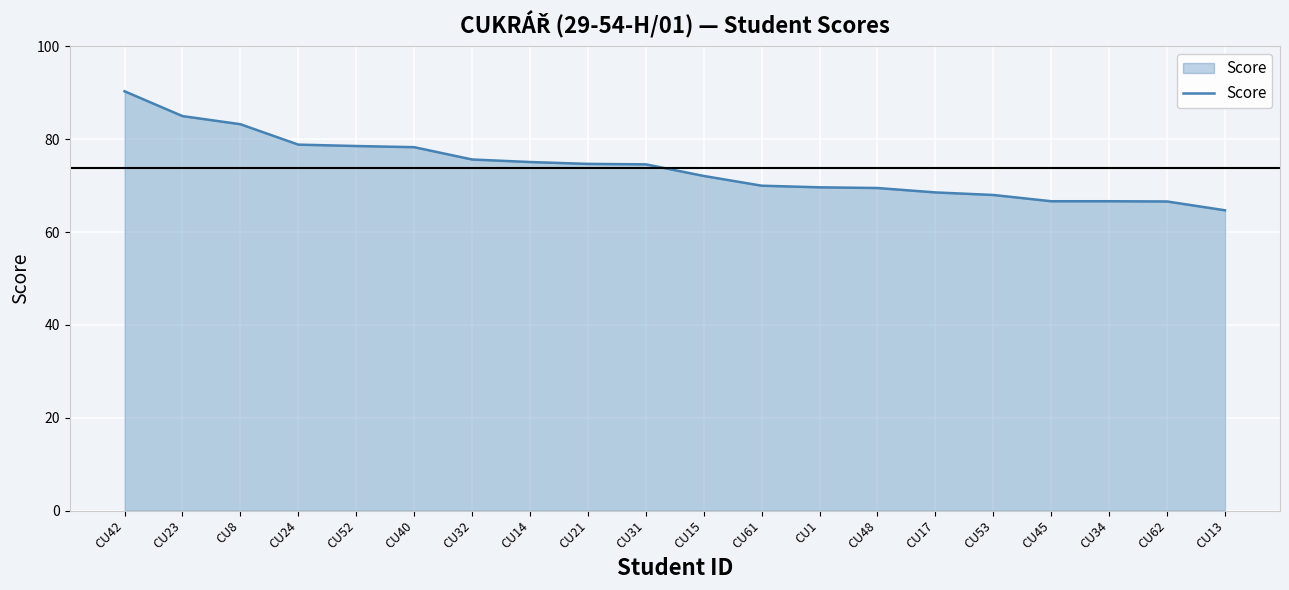

The value at CU45 is 66.7. True or false?

True